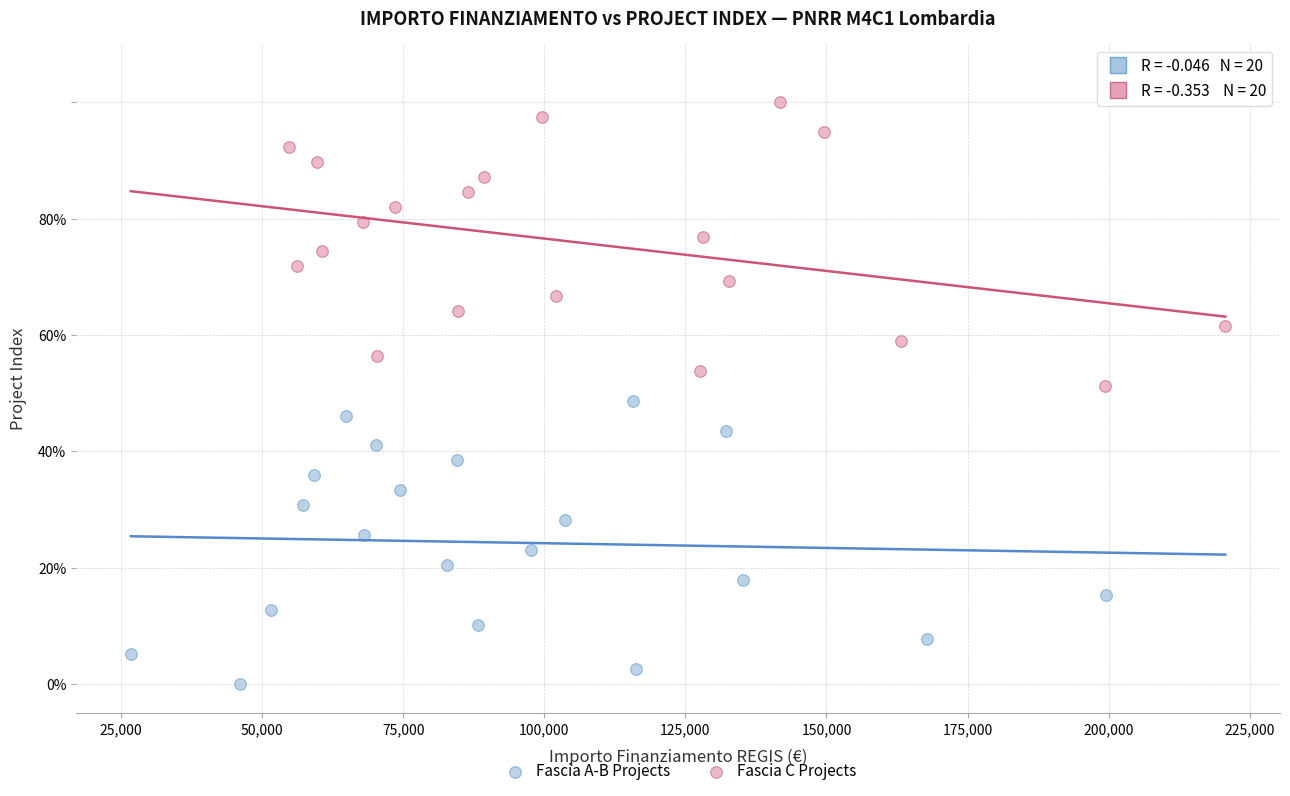

Which series reaches the minimum Y coordinate?

Fascia A-B Projects